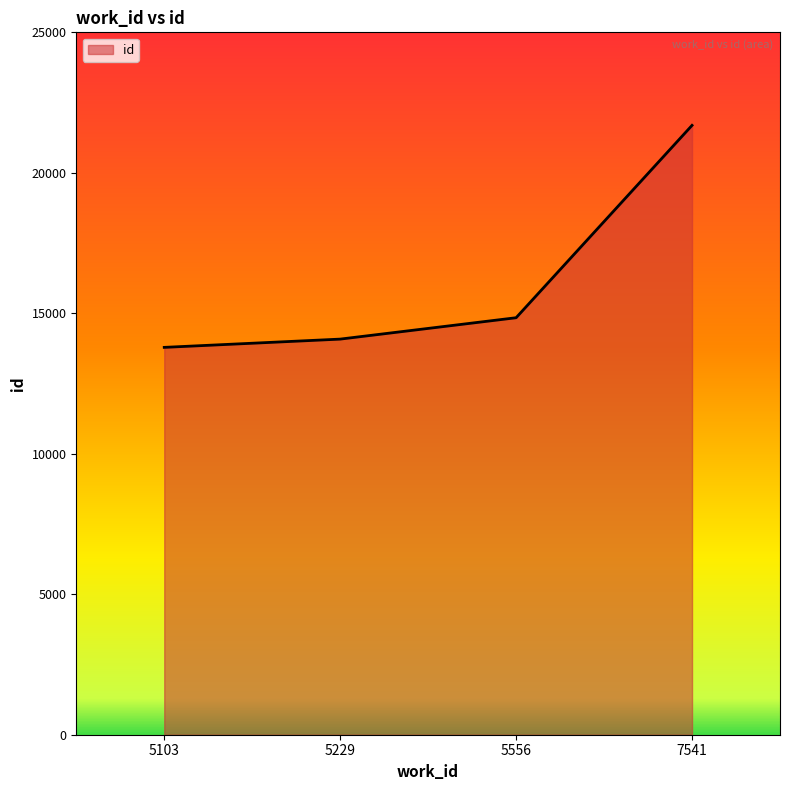

Which has a higher value, 7541 or 5103?

7541